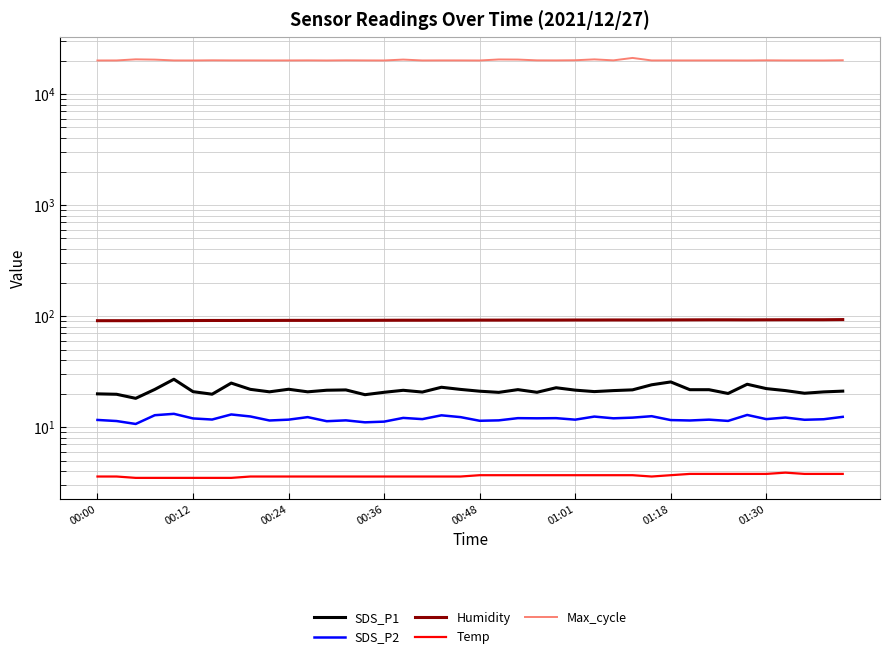

The value of Max_cycle at 36 is 14003.3. True or false?

False